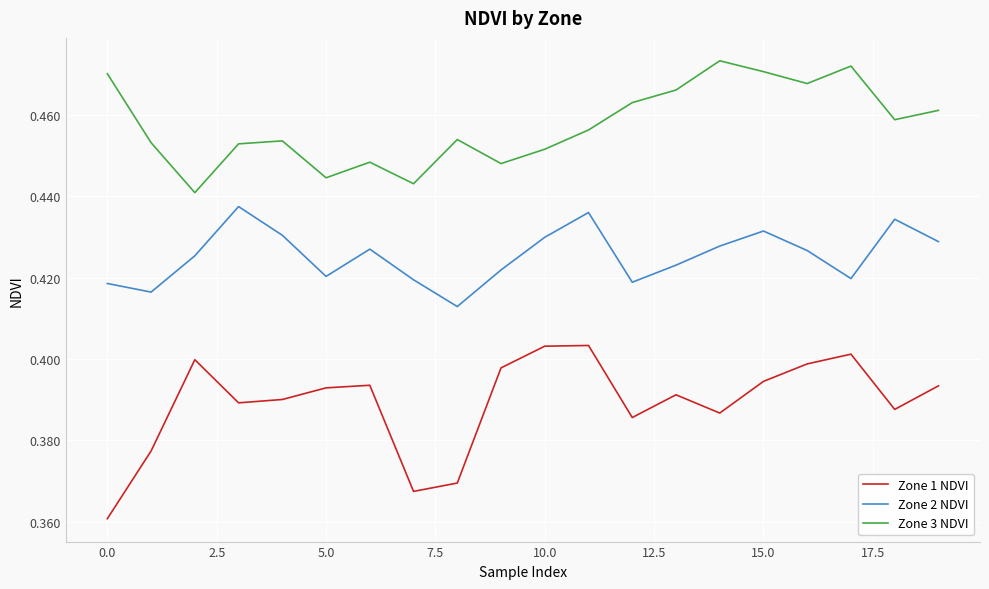

True or false: Zone 2 NDVI and Zone 3 NDVI intersect in this chart.

False